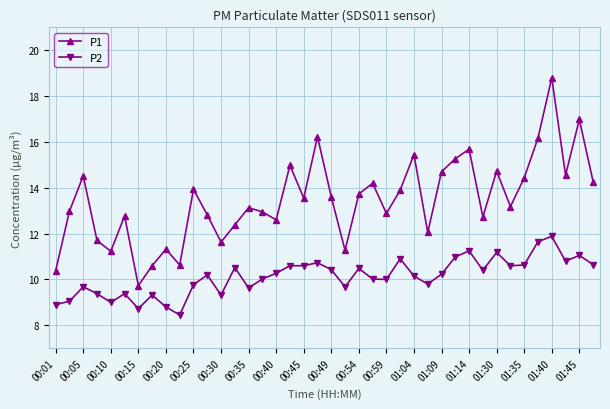

At how many categories does at least one series exceed 16?

4